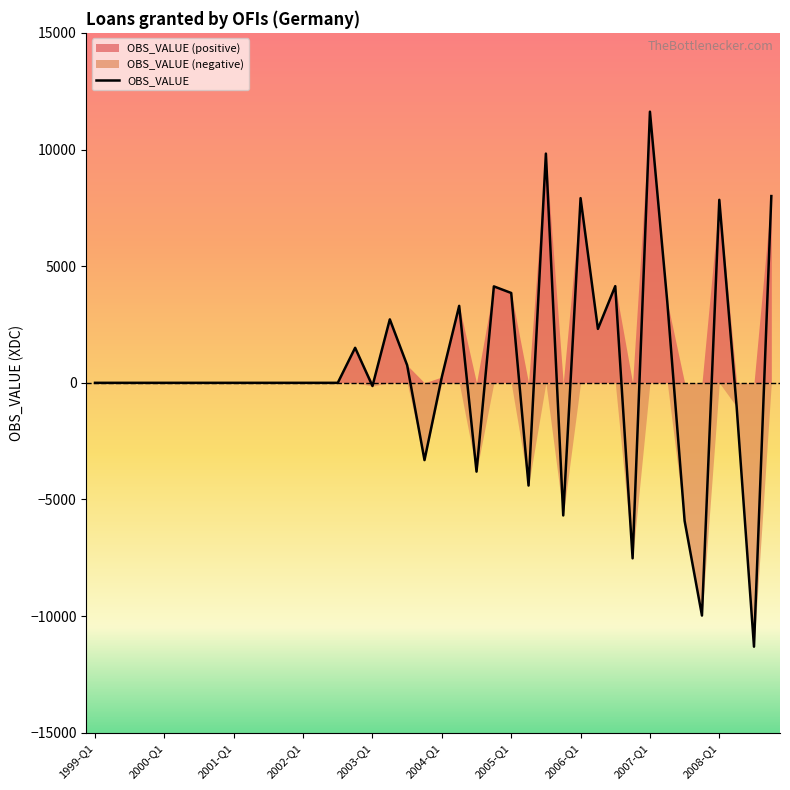

True or false: the data shows -233 at 2008-Q2.

False